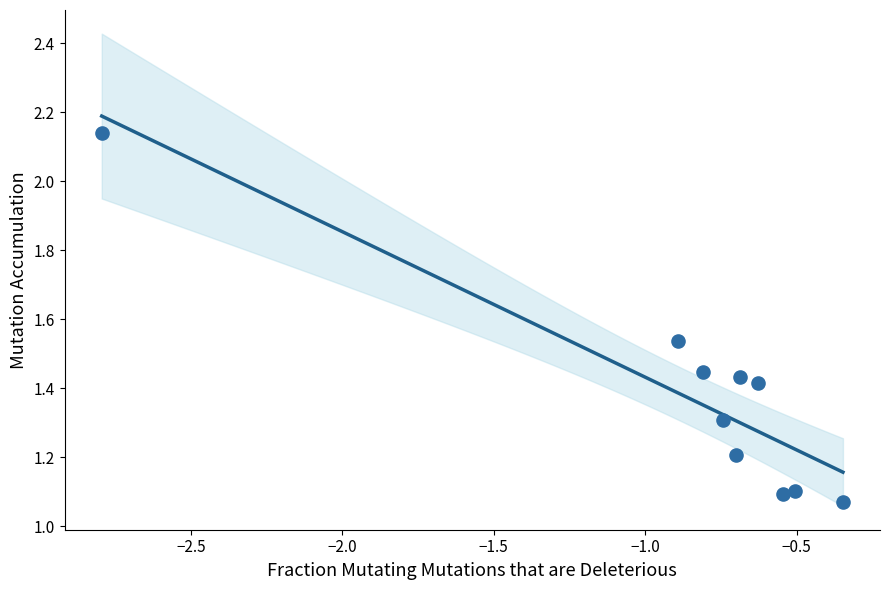

What is the range of X values (max minus min)?

2.4